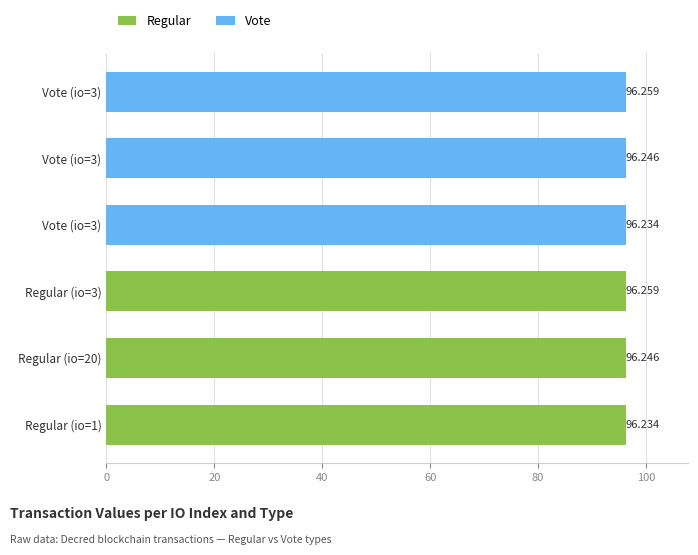

Which series changed the most between 20 and 40?

Regular